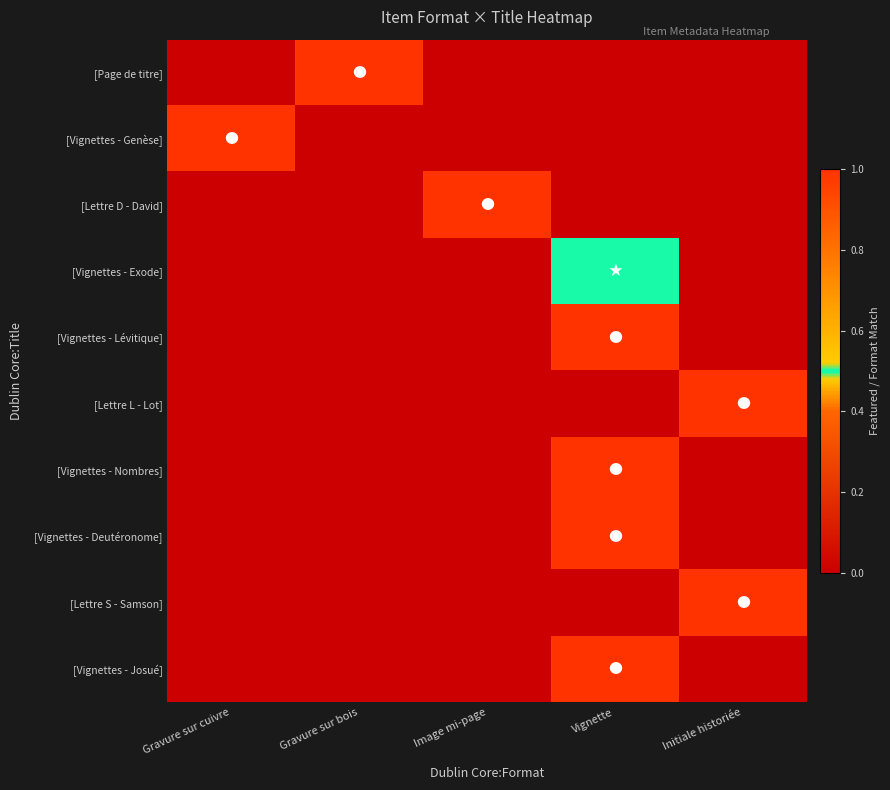

Rank the series at Image mi-page from highest to lowest value.

[Lettre D - David], [Page de titre], [Vignettes - Genèse], [Vignettes - Exode], [Vignettes - Lévitique], [Lettre L - Lot], [Vignettes - Nombres], [Vignettes - Deutéronome], [Lettre S - Samson], [Vignettes - Josué]